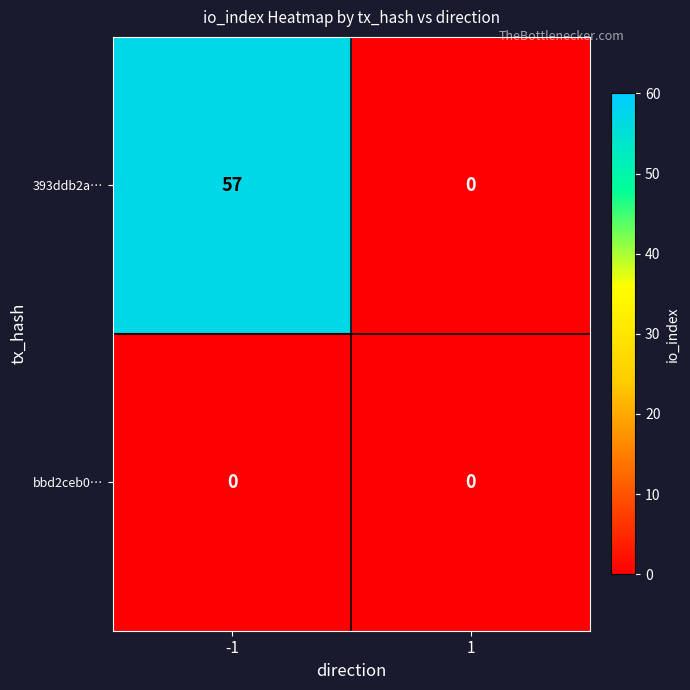

Between -1 and 1, which series saw the biggest shift?

393ddb2a…